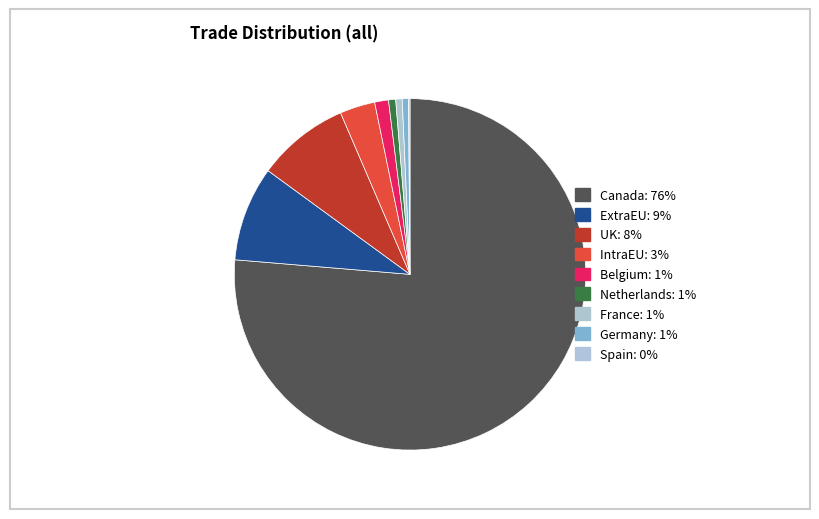

To the nearest percent, what is the difference between the largest and smallest slice percentages?

76%